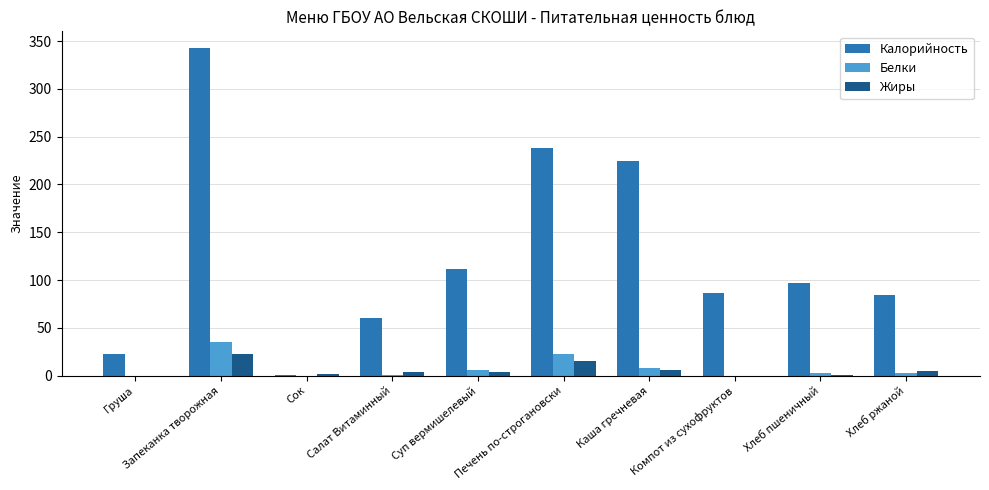

True or false: Белки has a value of 8.0 at Каша гречневая.

True